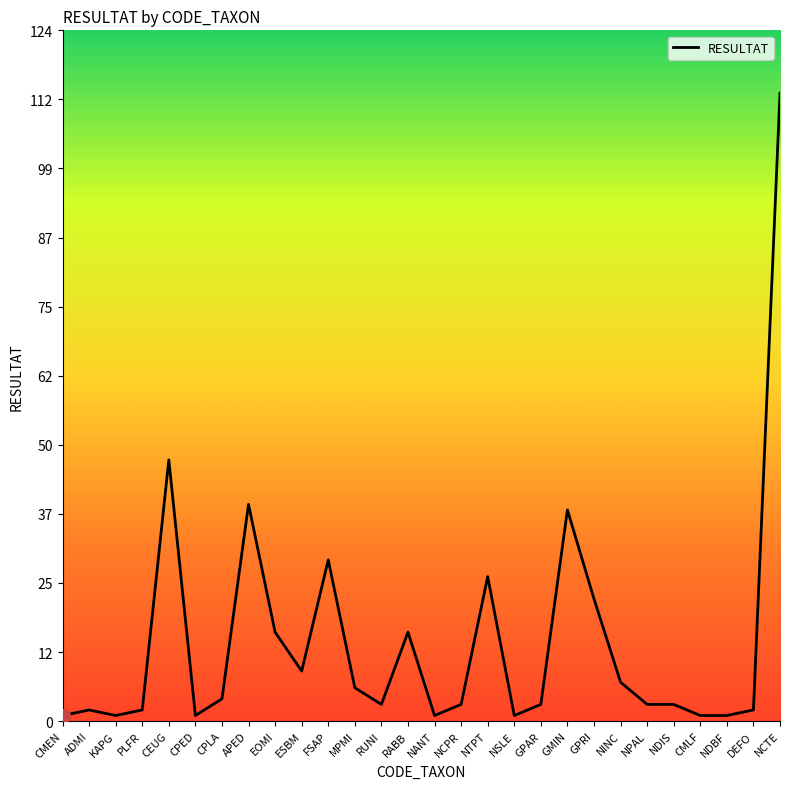

What is the difference between the values at CEUG and NTPT?

21